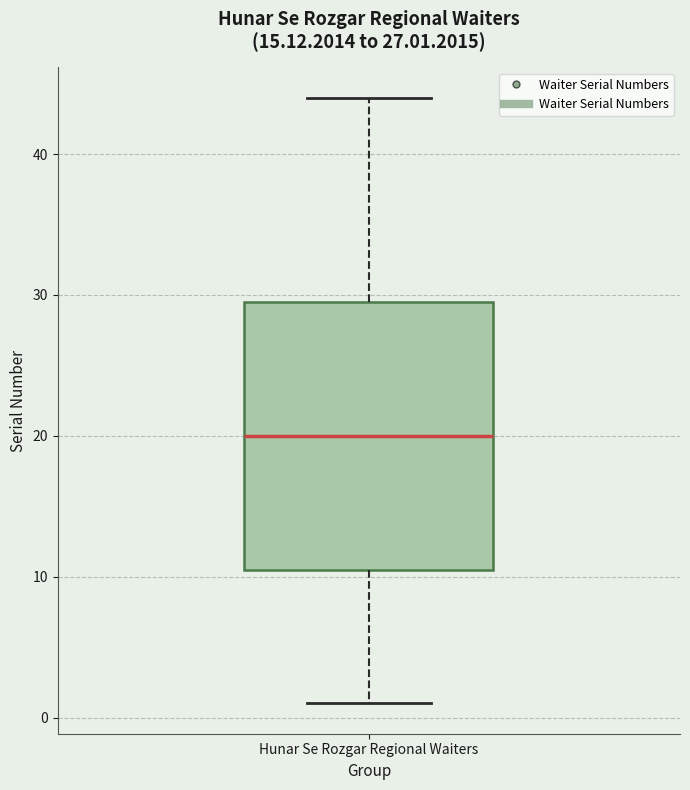

Read this box plot against the y-axis: the position of the median line, the range covered by the box, and the ends of both whiskers. The values are not printed on the chart, so give them approximately, as read against the axis.

median 20, box 11 to 30, whiskers 1 to 44